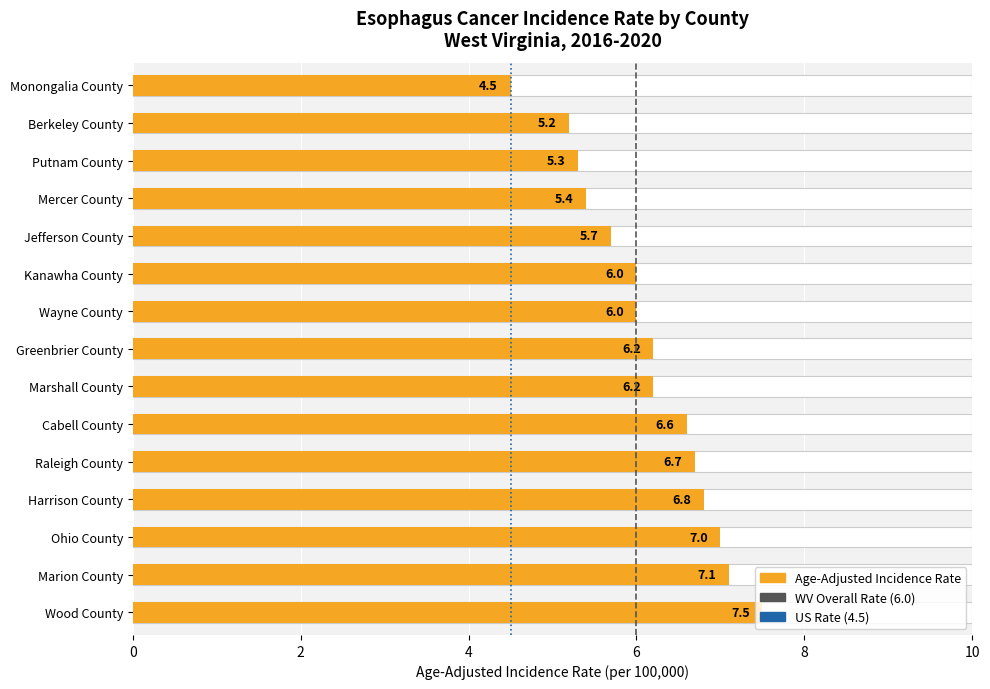

Count the West Virginia Overall (6.0) values in the range 0 to 1.

2